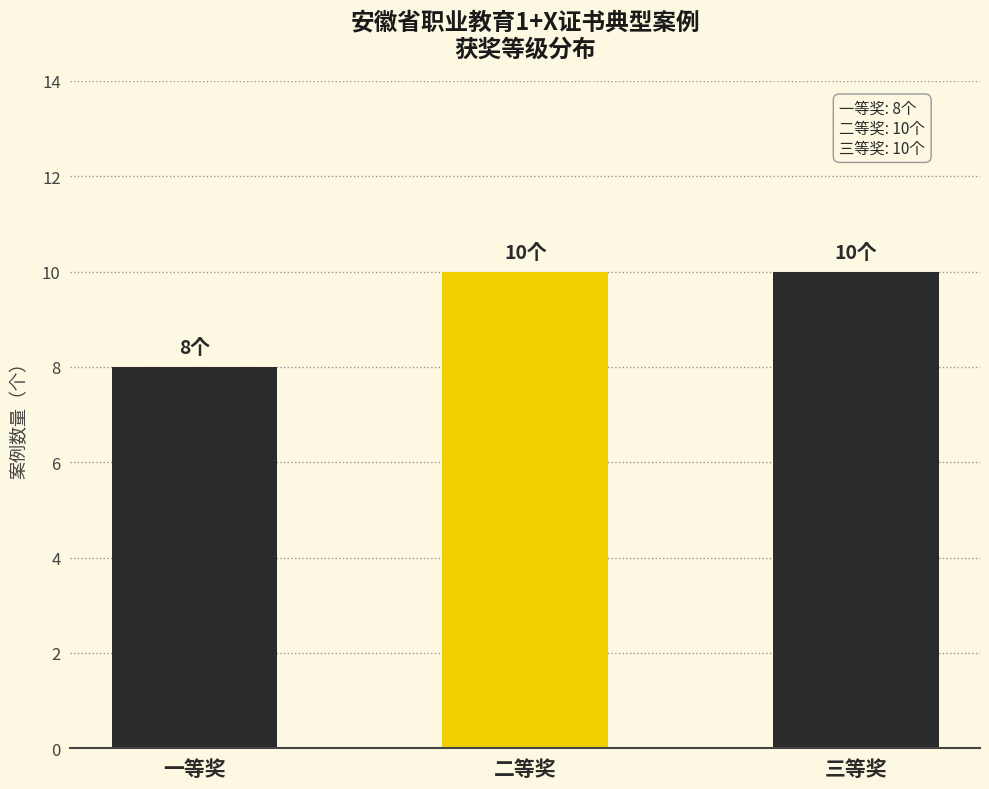

Reading right to left, extract all data points from this chart.

三等奖=10	二等奖=10	一等奖=8